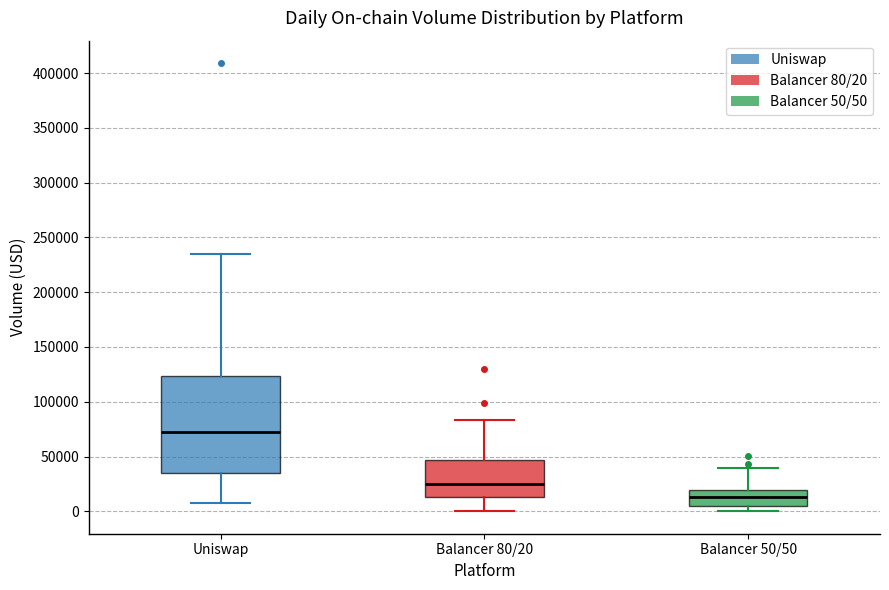

Comparing the boxes themselves (not the whiskers), which one is the tallest?

Uniswap